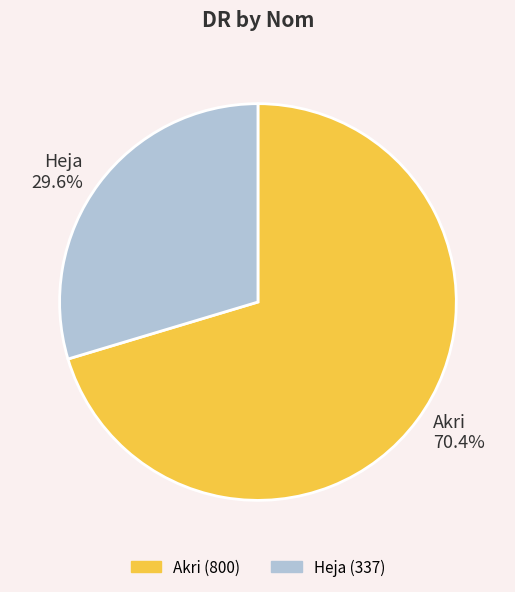

Is it true that Akri is 61% of the pie?

False